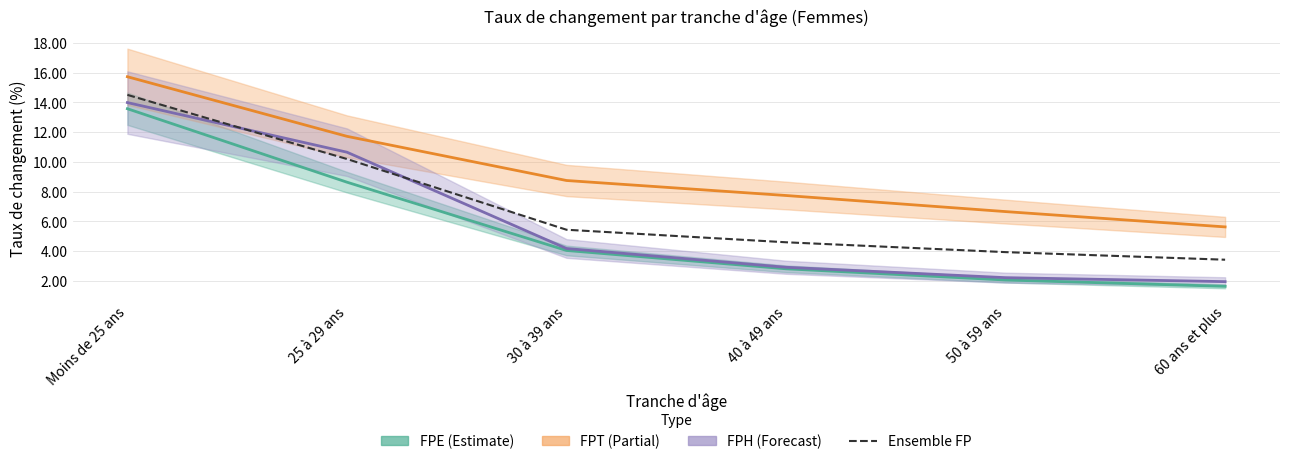

Does the chart display data point markers on the line(s)?

No